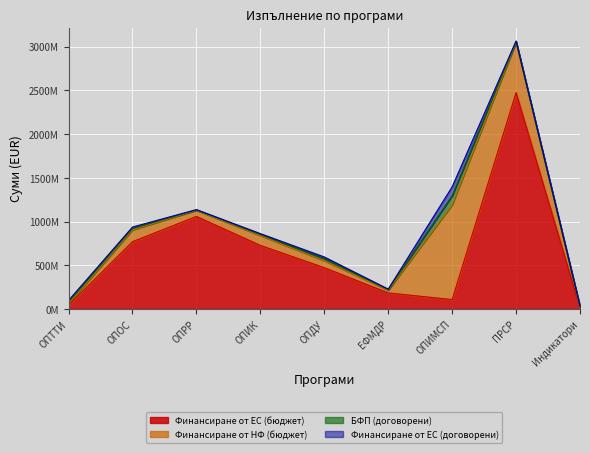

How many data points in БФП (договорени) are above 11850395?

5